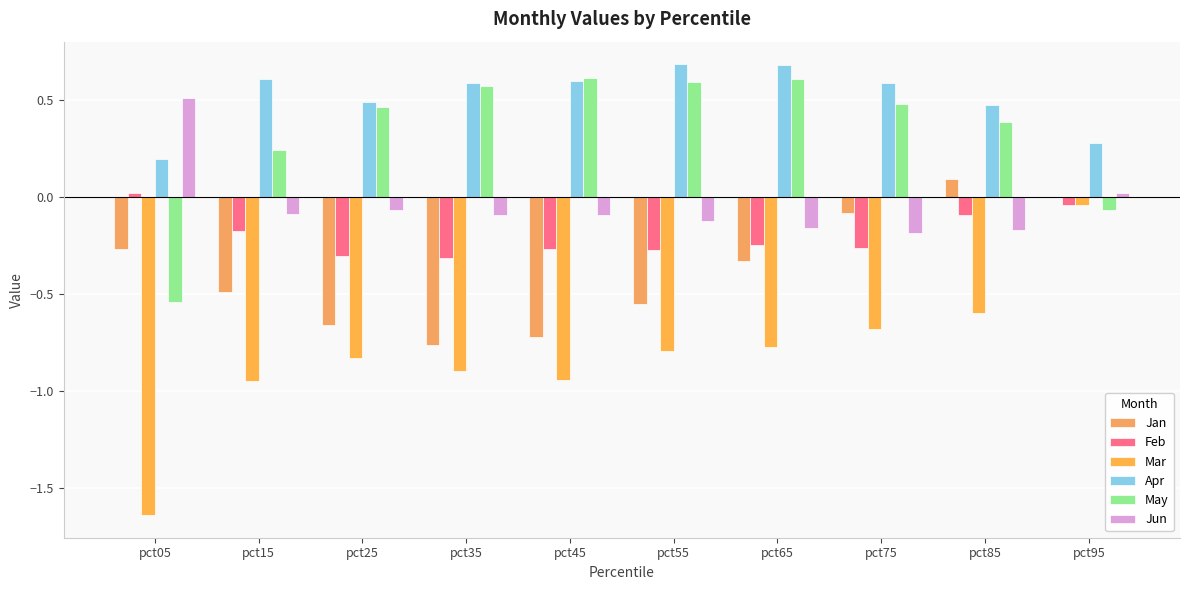

True or false: May has a value of 0.6 at pct45.

True